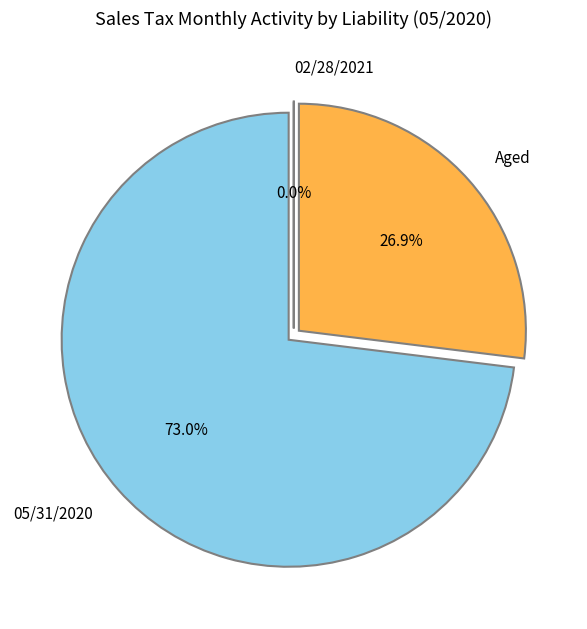

True or false: Aged accounts for 33% of the total.

False